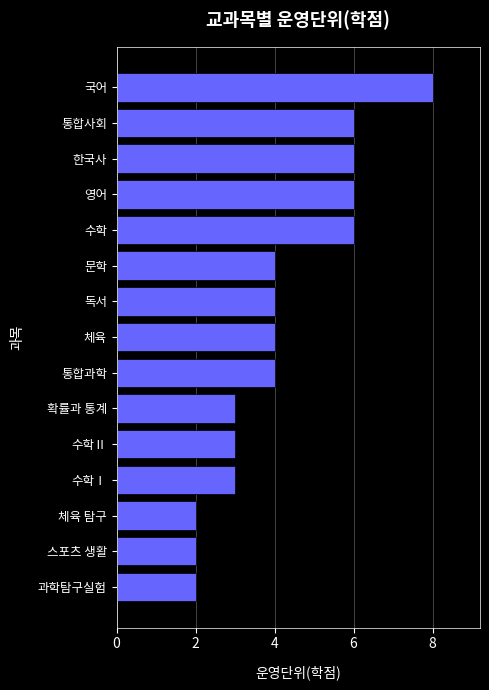

Between 수학Ⅰ and 체육, which is larger?

체육